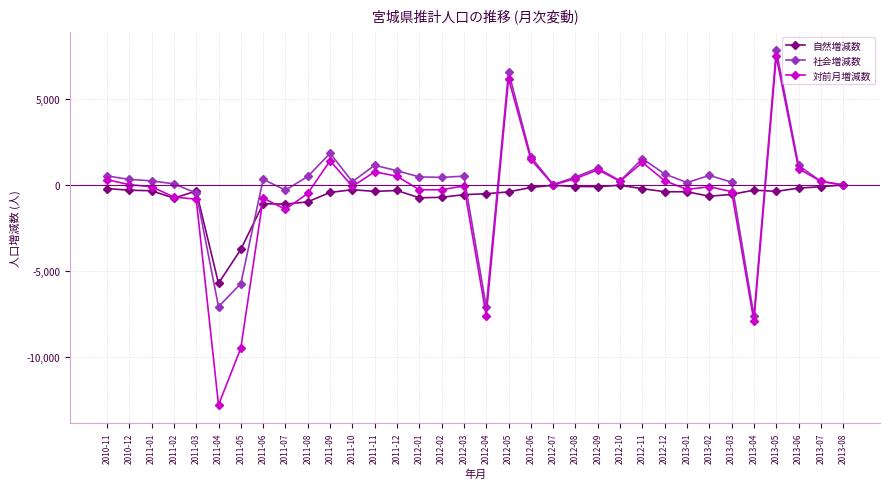

Is the value of 対前月増減数 at 2011-08 greater than the value of 自然増減数 at 2013-08?

No